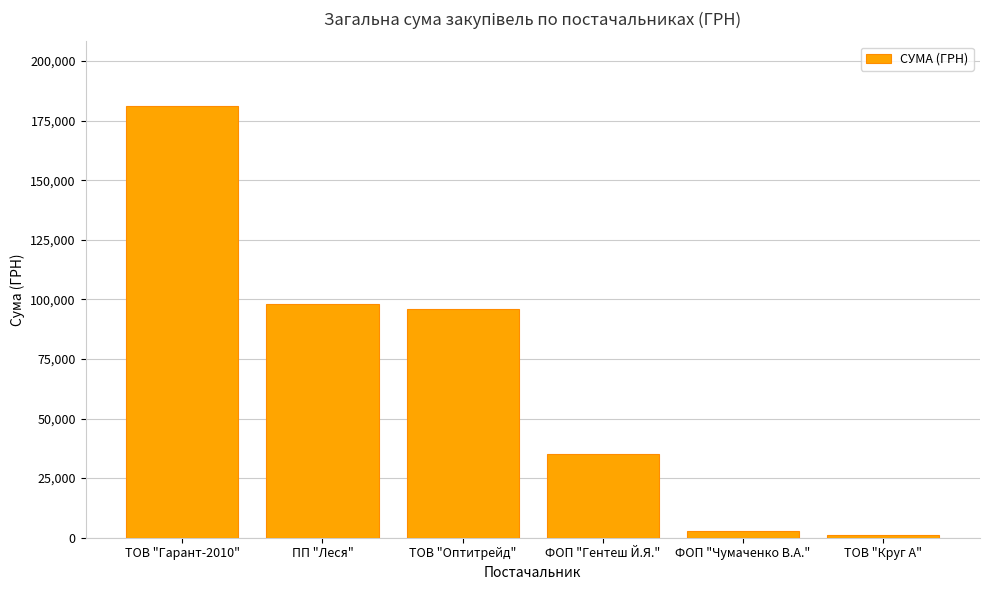

What position from the right is ФОП "Чумаченко В.А."?

2